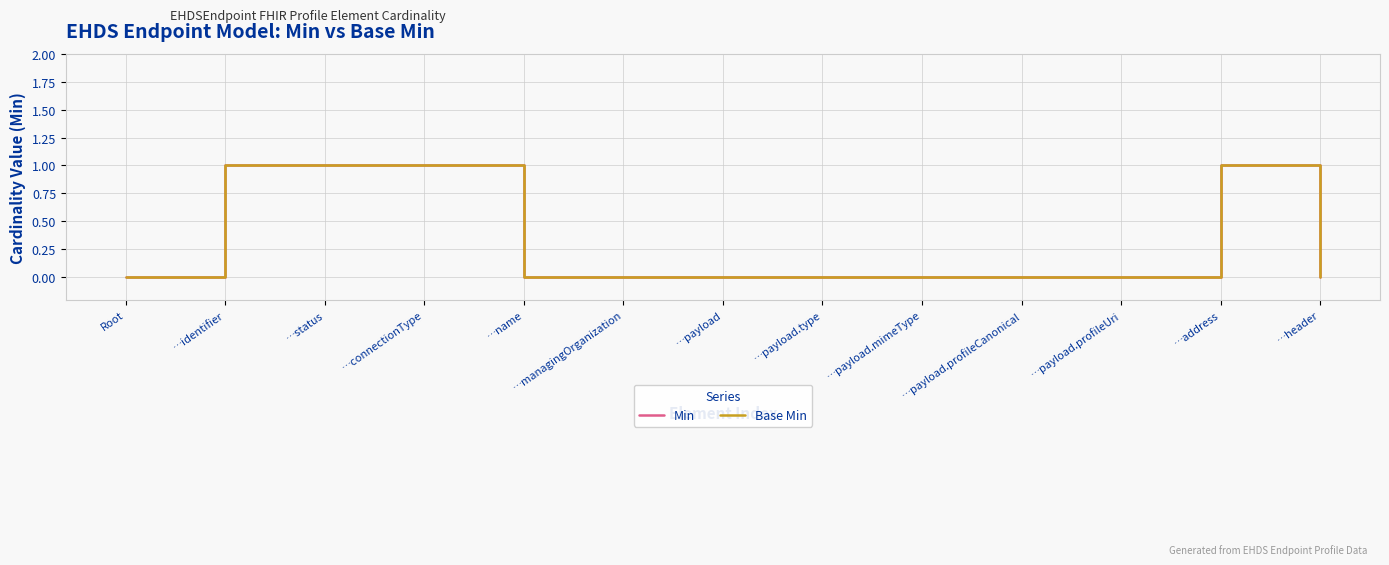

What is the highest value of the Min series?

1